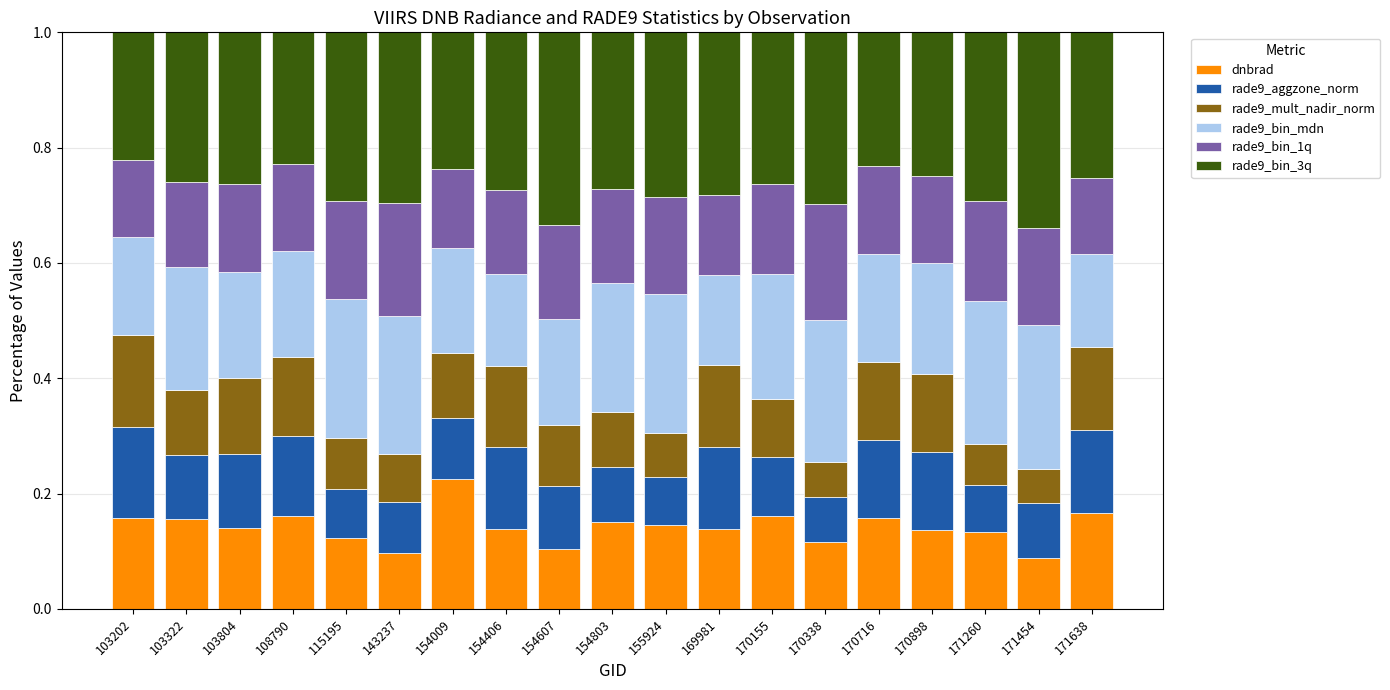

How many bars are there in total?

19